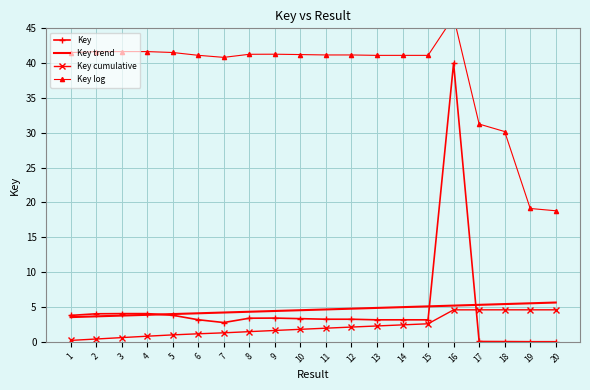

Reading left to right, list all the values displayed in this chart.

Key: 3.8	4.0	4.0	4.0	3.8	3.2	2.8	3.4	3.4	3.3	3.2	3.2	3.1	3.1	3.1	40.0	0.0	0.0	0.0	0.0
Key trend: 3.5	3.6	3.8	3.9	4.0	4.1	4.2	4.3	4.4	4.5	4.6	4.7	4.9	5.0	5.1	5.2	5.3	5.4	5.5	5.6
Key cumulative: 0.2	0.4	0.6	0.8	1.0	1.1	1.3	1.4	1.6	1.8	1.9	2.1	2.3	2.4	2.6	4.6	4.6	4.6	4.6	4.6
Key log: 41.5	41.6	41.7	41.7	41.5	41.1	40.8	41.3	41.3	41.2	41.2	41.2	41.1	41.1	41.1	46.6	31.3	30.2	19.1	18.8